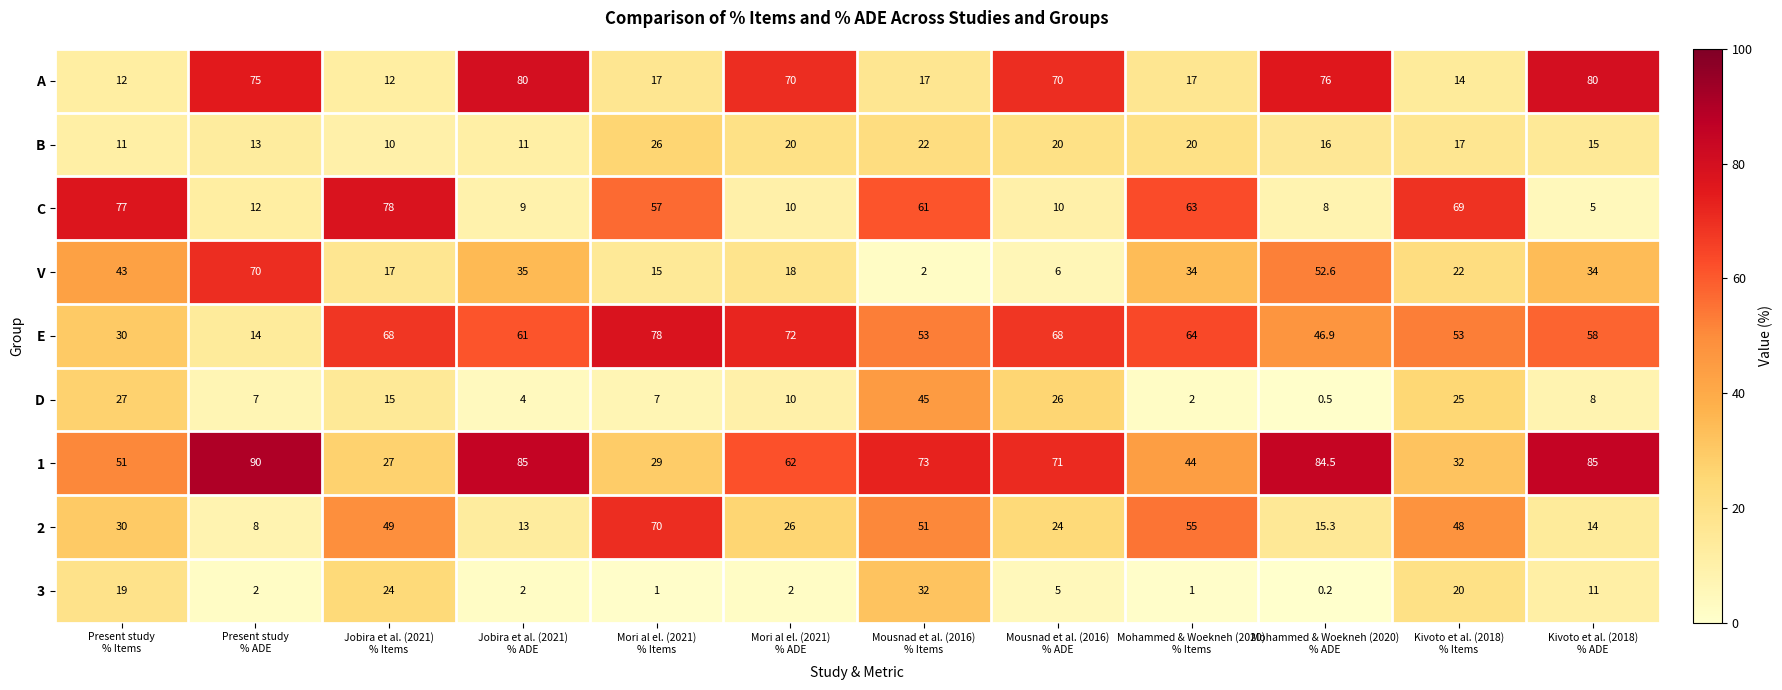

At how many categories does at least one series exceed 56?

12